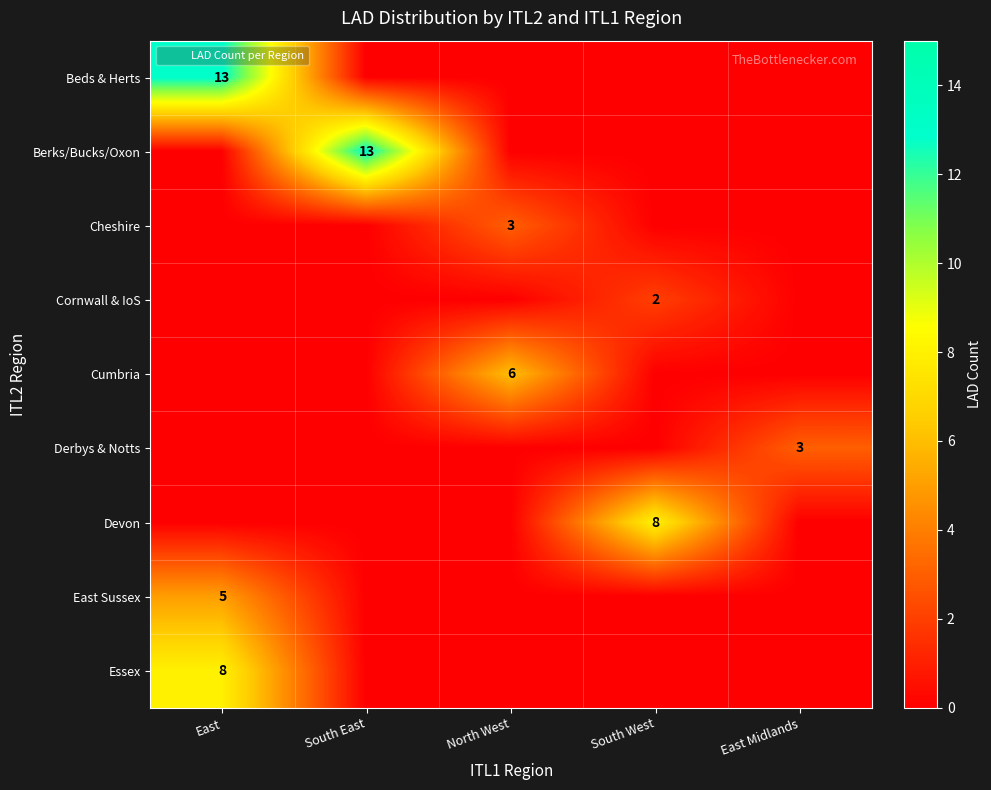

The East Sussex series shows 2 at East. True or false?

False